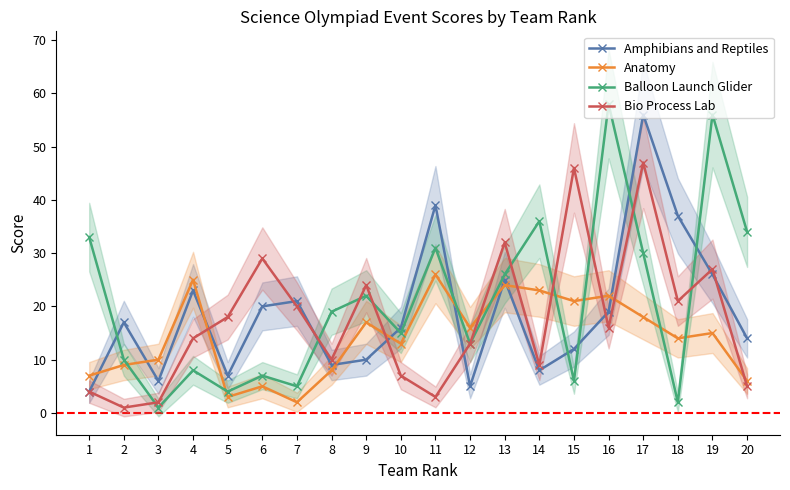

Reading left to right, what are all the values shown in this chart?

Amphibians and Reptiles: 4	17	6	23	7	20	21	9	10	16	39	5	25	8	12	19	56	37	26	14
Anatomy: 7	9	10	25	3	5	2	8	17	13	26	16	24	23	21	22	18	14	15	6
Balloon Launch Glider: 33	10	1	8	4	7	5	19	22	15	31	13	26	36	6	58	30	2	56	34
Bio Process Lab: 4	1	2	14	18	29	20	10	24	7	3	13	32	9	46	16	47	21	27	5